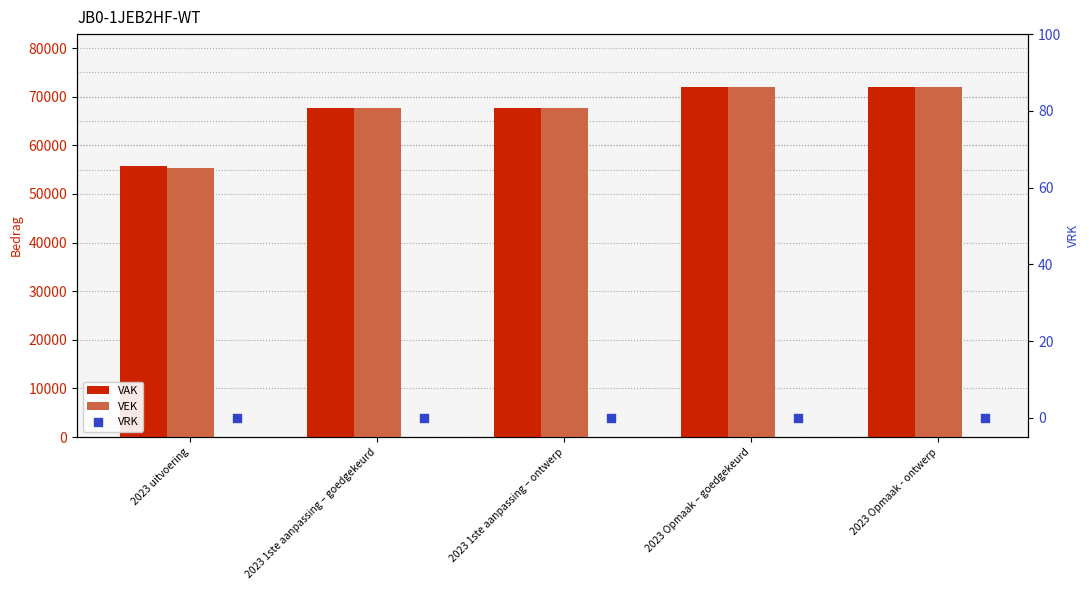

Which series has the largest total across all categories?

VAK